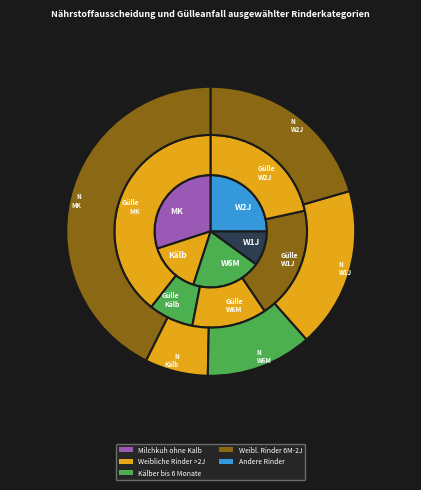

Does Weibliche Rinder über 1 Jahr bis 2 Jahre account for over 50% of the chart?

No